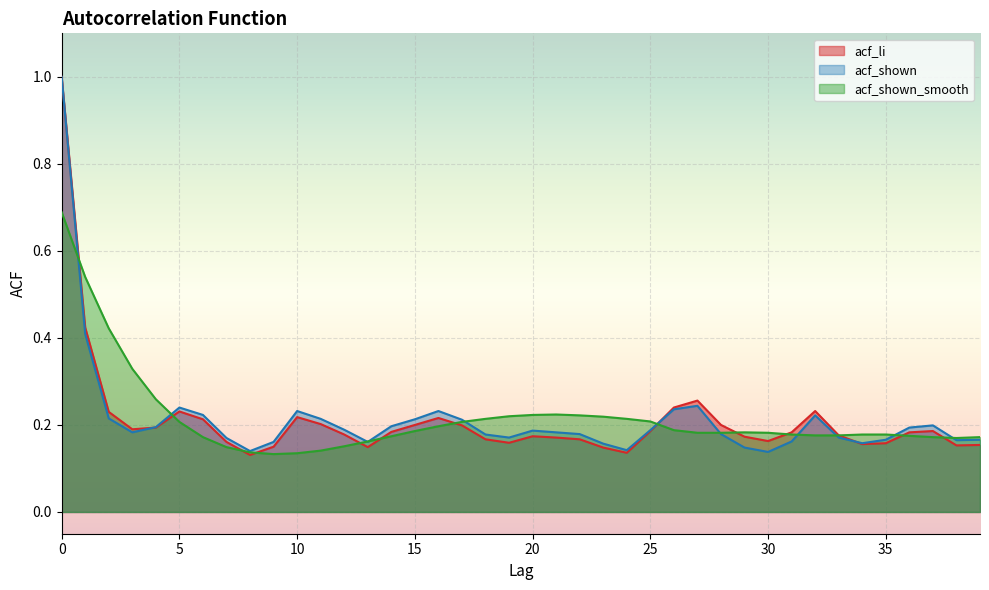

How many lines are shown in the chart?

3